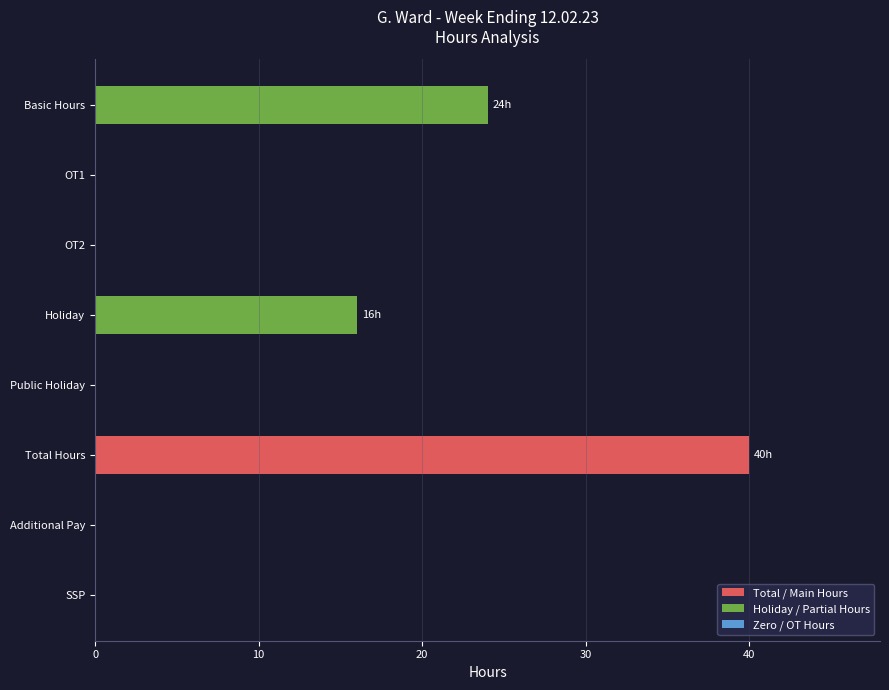

Reading top to bottom, extract all data points from this chart.

Basic Hours=24	OT1=0	OT2=0	Holiday=16	Public Holiday=0	Total Hours=40	Additional Pay=0	SSP=0